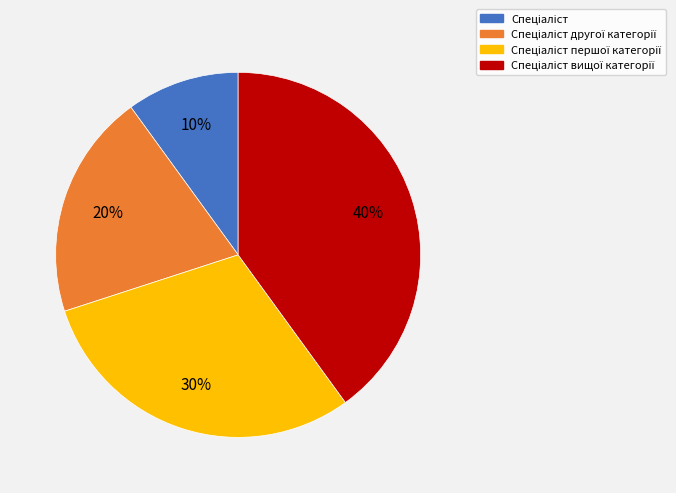

How many segments does this pie chart have?

4